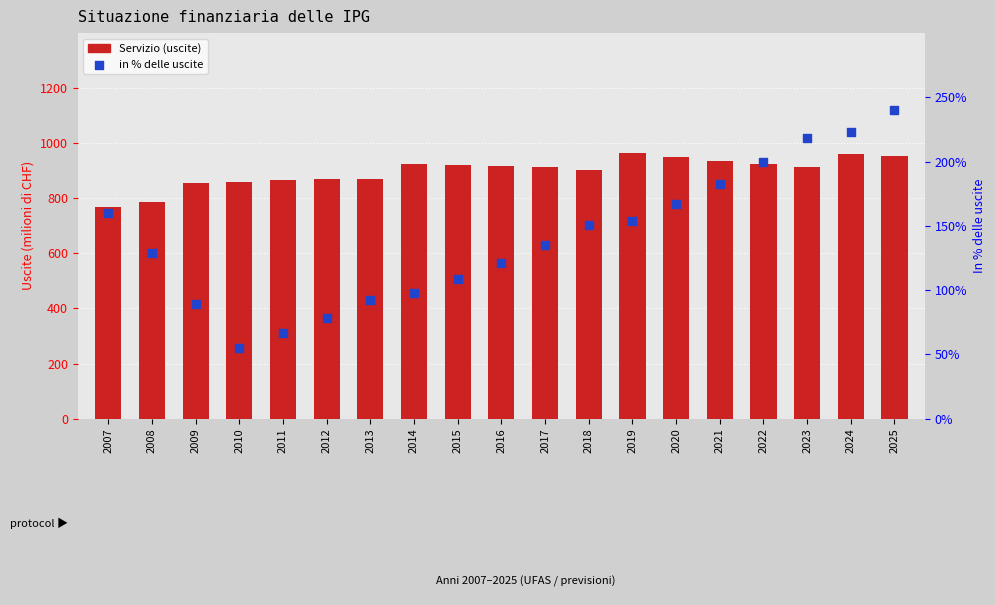

What is the total value across all series at 2021?

1118.5